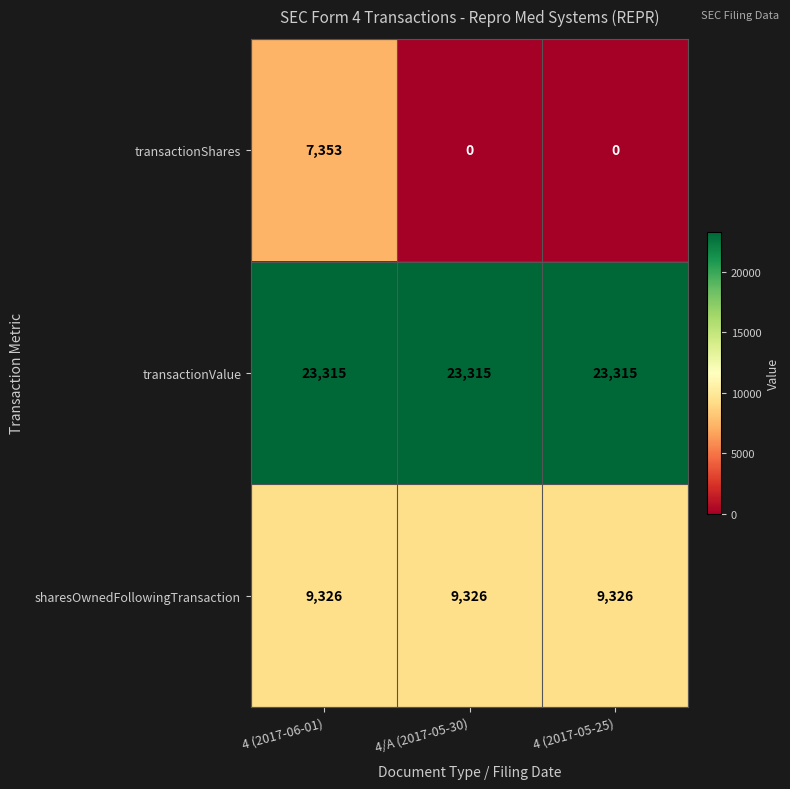

Reading left to right, list all the values displayed in this chart.

transactionShares: 7353	0	0
transactionValue: 23315	23315	23315
sharesOwnedFollowingTransaction: 9326	9326	9326